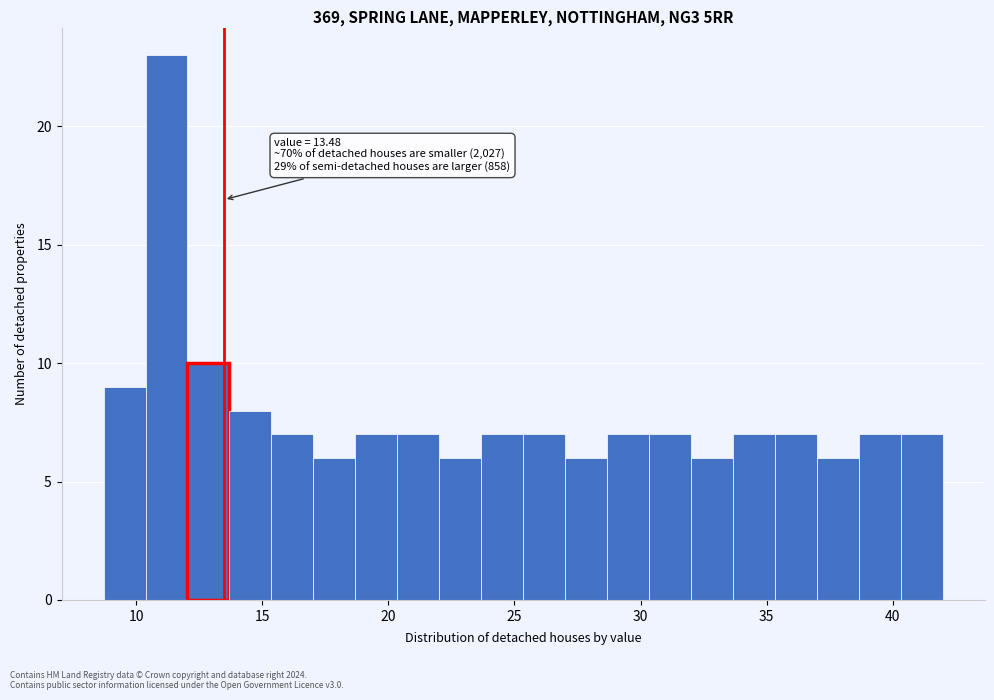

Around what value on the x-axis is the tallest bar? Give the approximate position of its centre, as read against the axis.

11.0